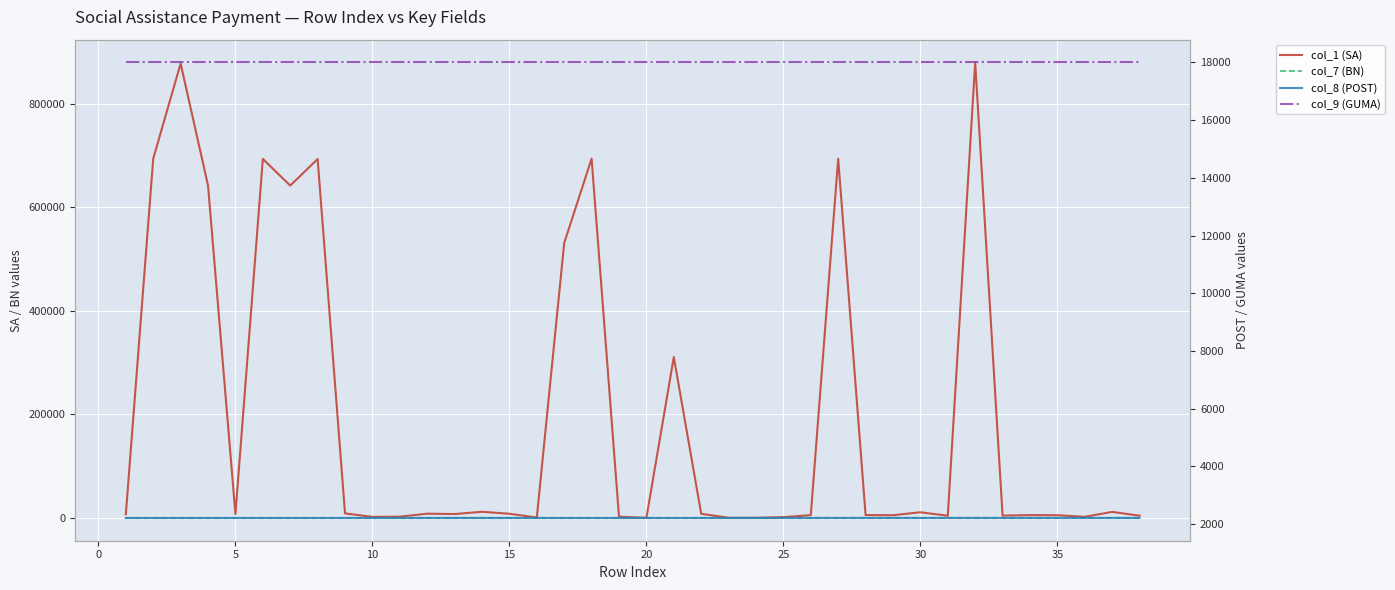

True or false: col_7 (BN) and col_9 (GUMA) cross at least once.

False